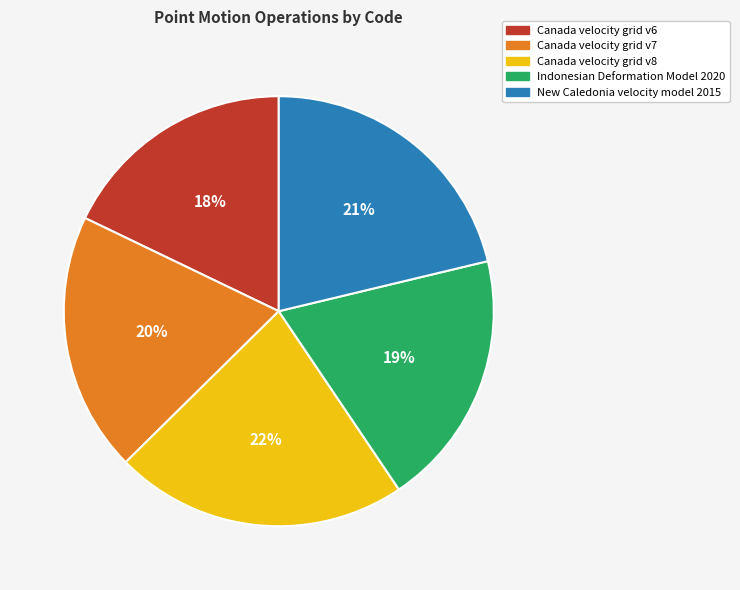

Between Canada velocity grid v6 and Indonesian Deformation Model 2020, which is larger?

Indonesian Deformation Model 2020